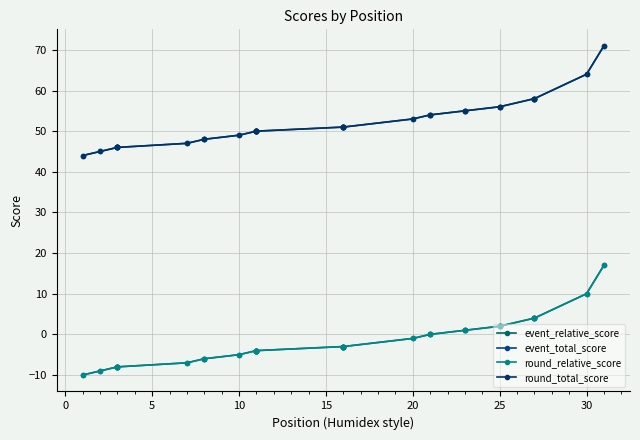

How many lines are shown in the chart?

4